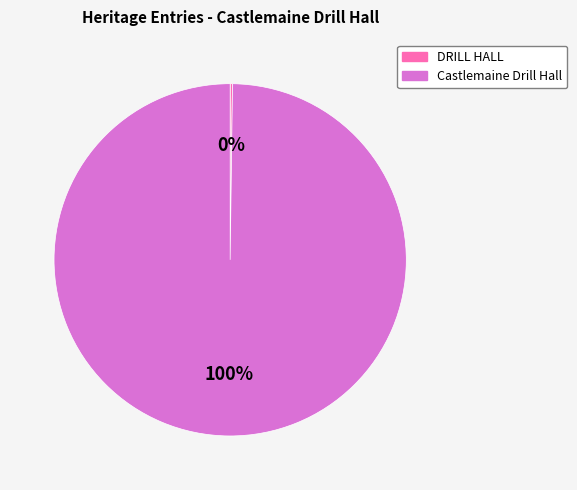

To the nearest percent, what is the difference between the largest and smallest slice percentages?

100%